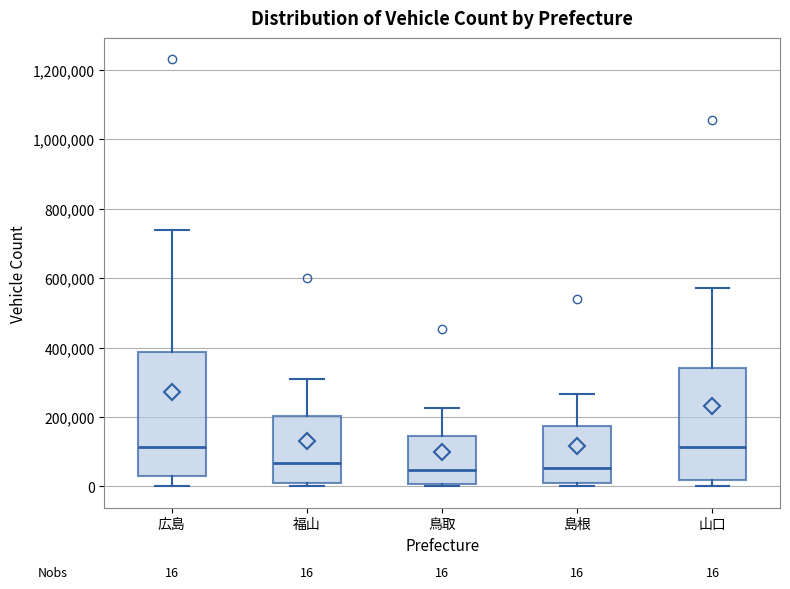

Which box is the tallest, from its lower edge to its upper edge?

広島